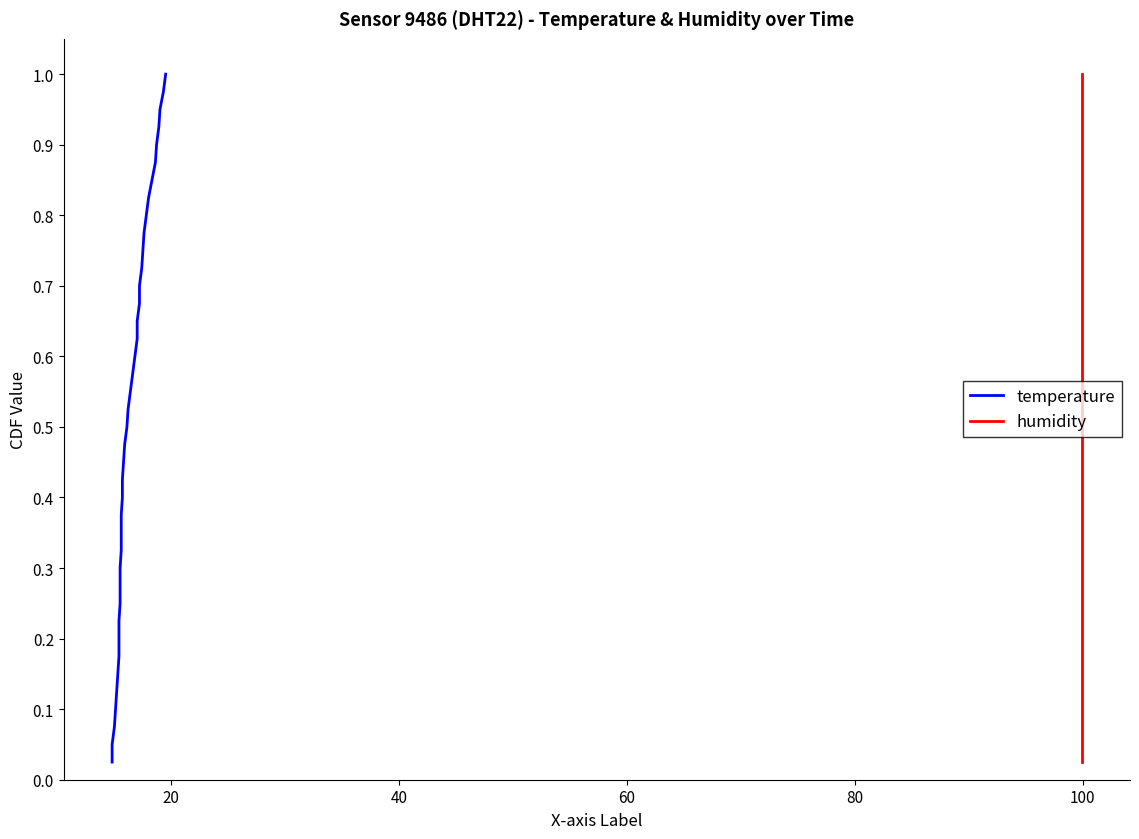

Which series has the widest spread of values?

temperature